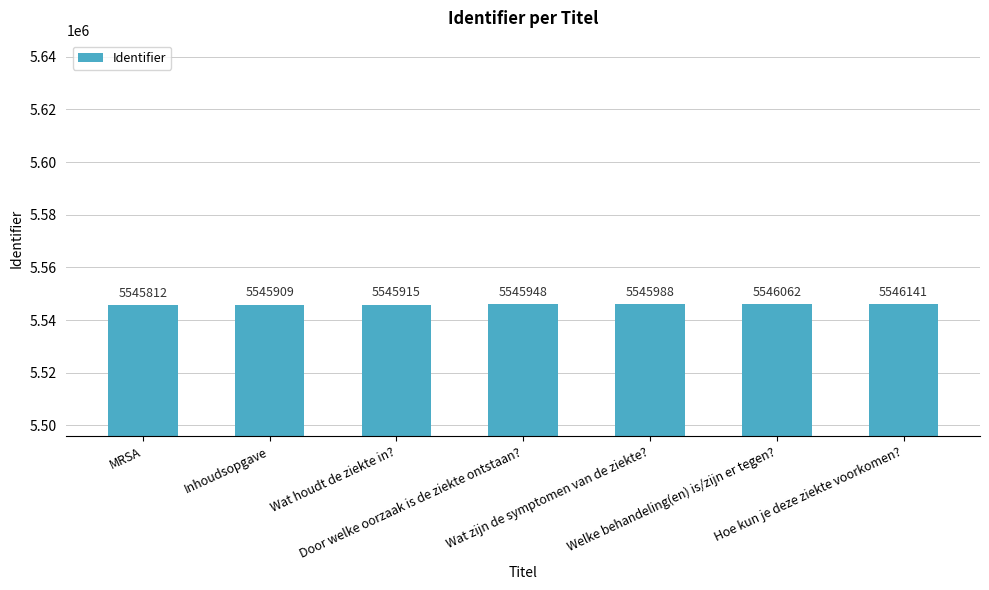

How many values are below 5545948?

3